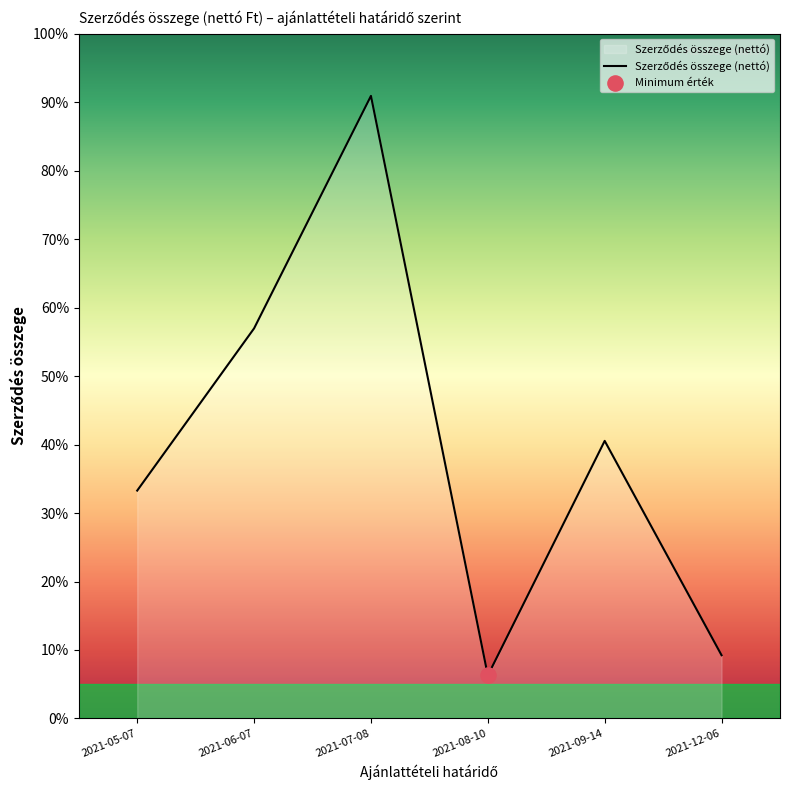

Between 2021-07-08 and 2021-09-14, which is larger?

2021-07-08